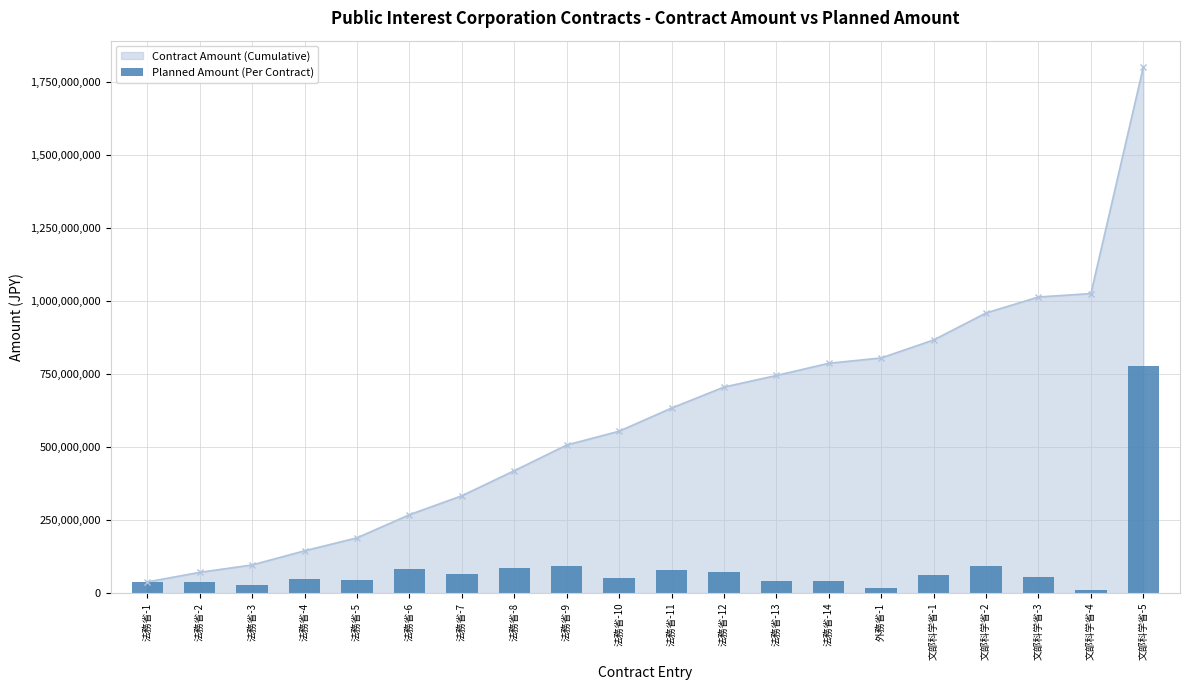

What is the change in value from 法務省-4 to 文部科学省-3?

+6300194